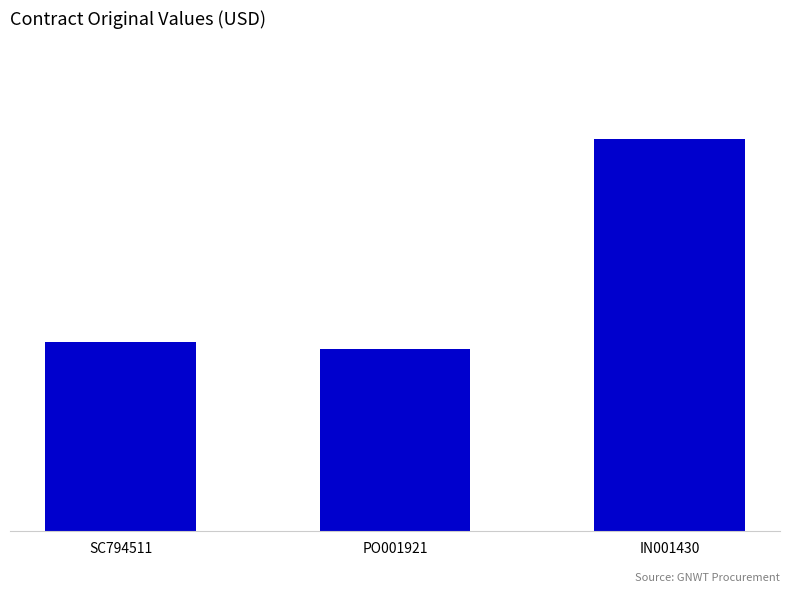

Are the bars horizontal?

No